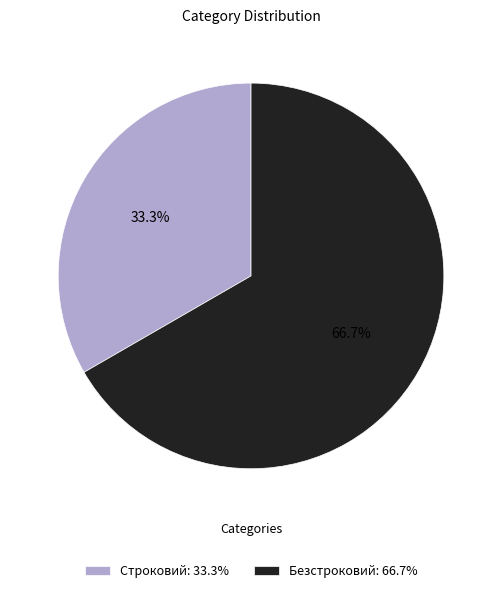

Do Строковий and Безстроковий together represent more than half of the pie?

Yes